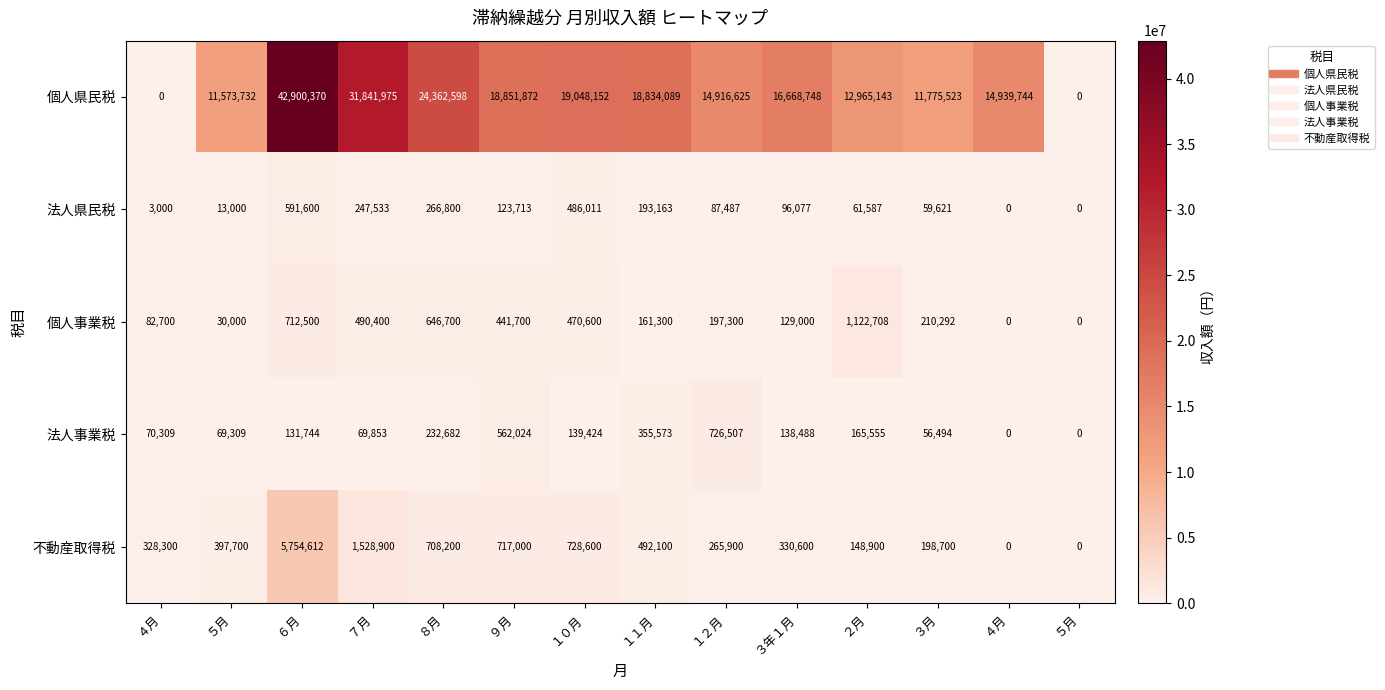

What is the total value across all series at ４月?

484309